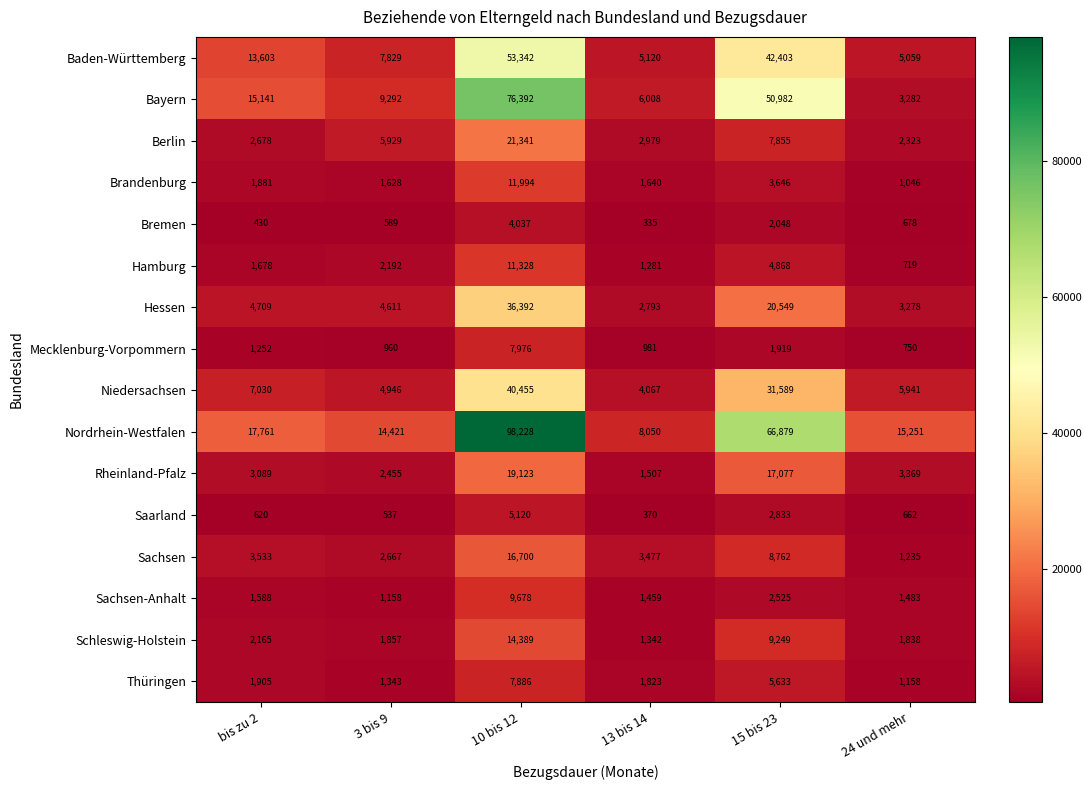

The value of Niedersachsen at bis zu 2 is 7030. True or false?

True